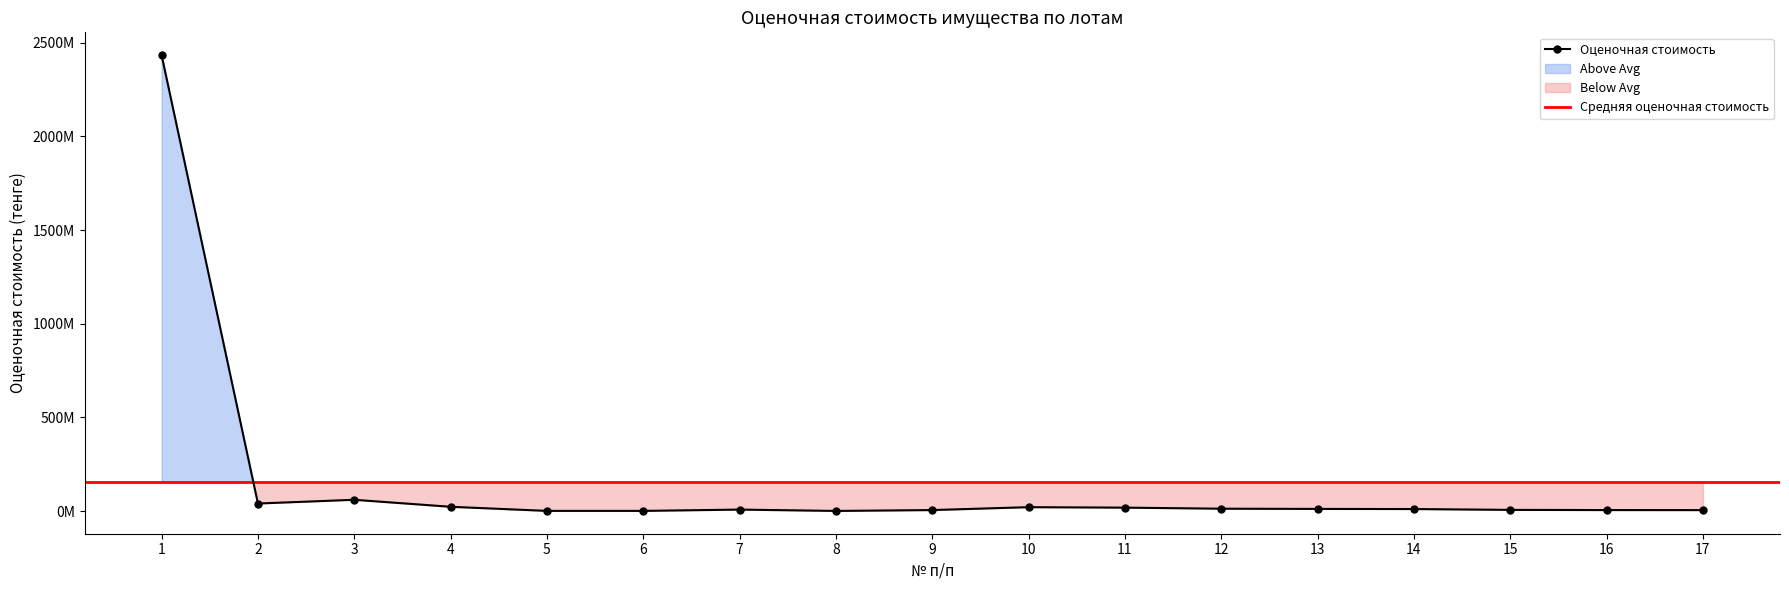

What is the change in value from 14 to 15?

-4463354